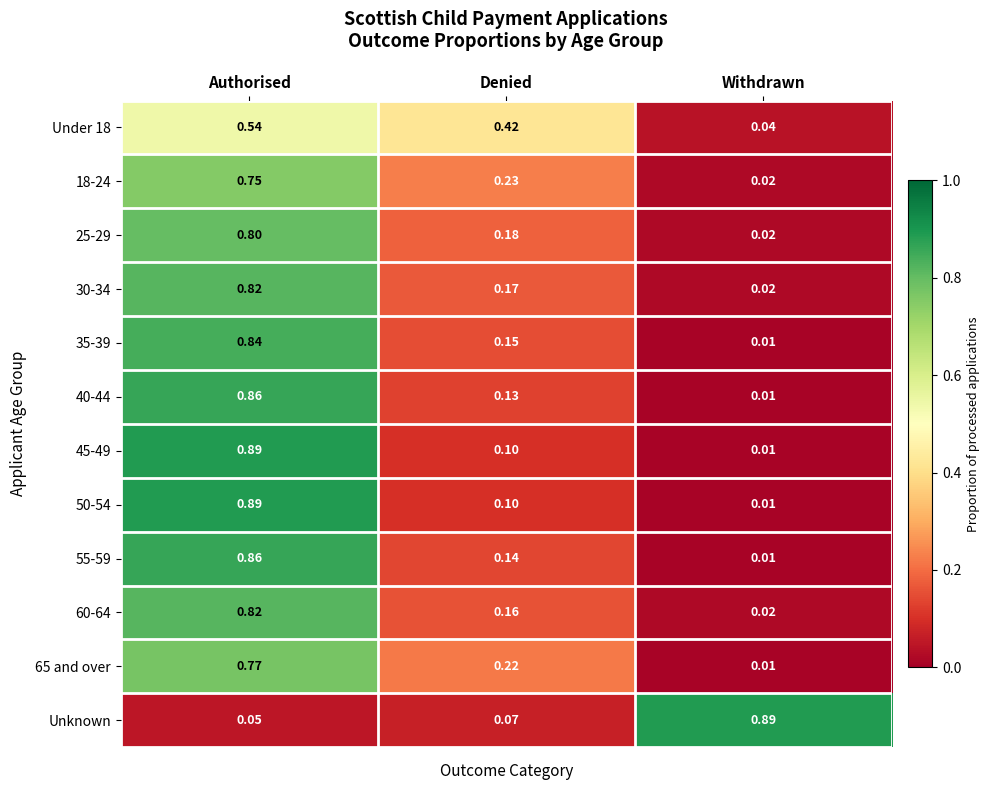

Is the value of 40-44 at Denied greater than the value of 45-49 at Authorised?

No